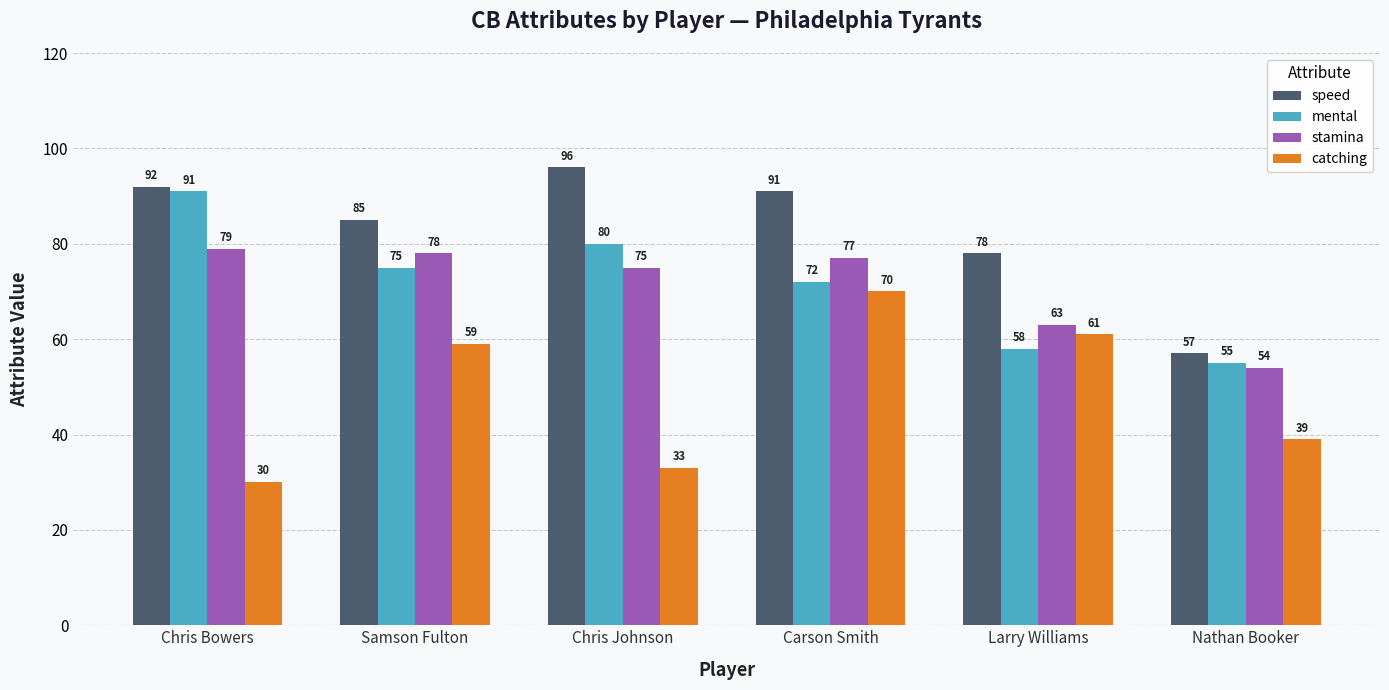

What is the spread (max minus min) of values at Chris Bowers?

62